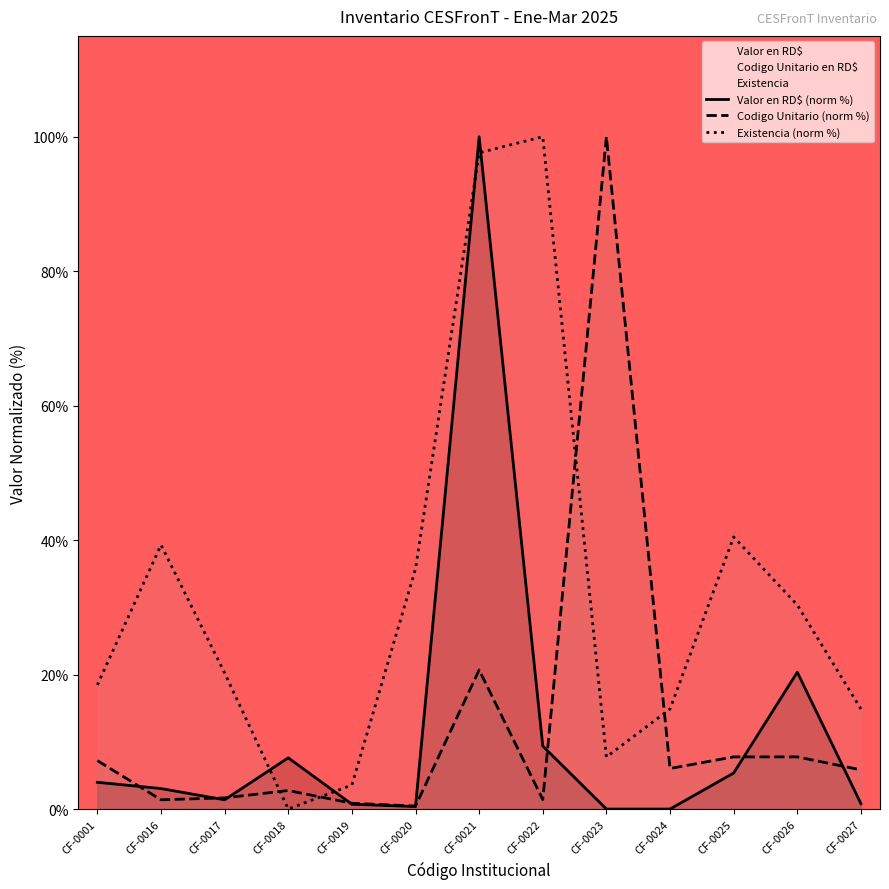

What value does the Codigo Unitario (norm %) series have at CF-0026?

7.8